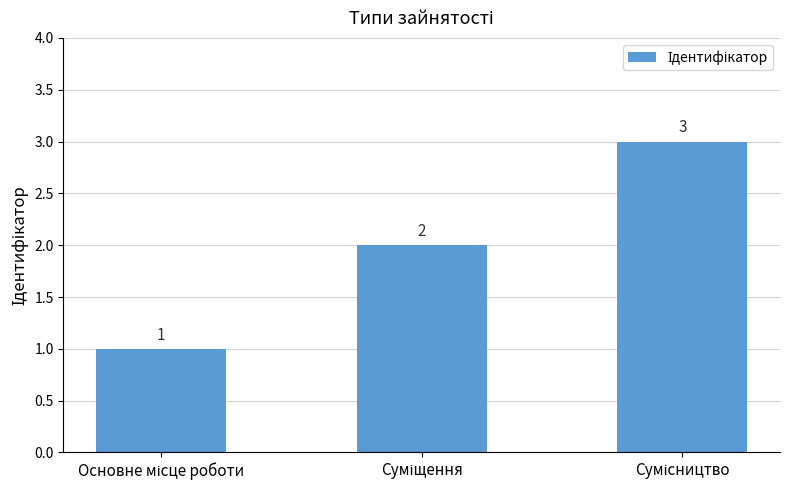

What is the value of the 3rd bar from the left?

3